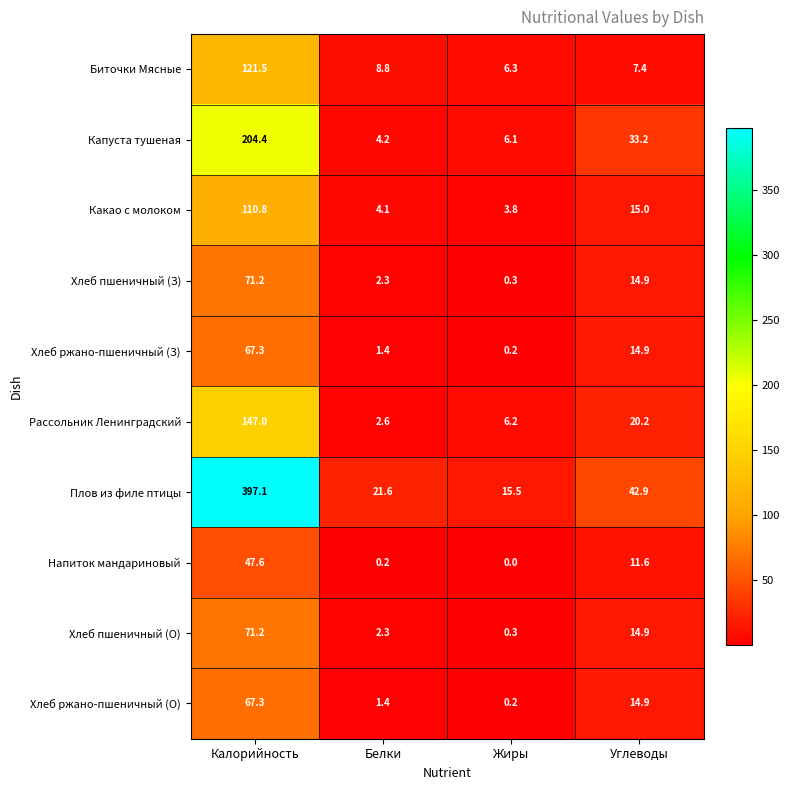

Which series changed the most between Калорийность and Белки?

Плов из филе птицы